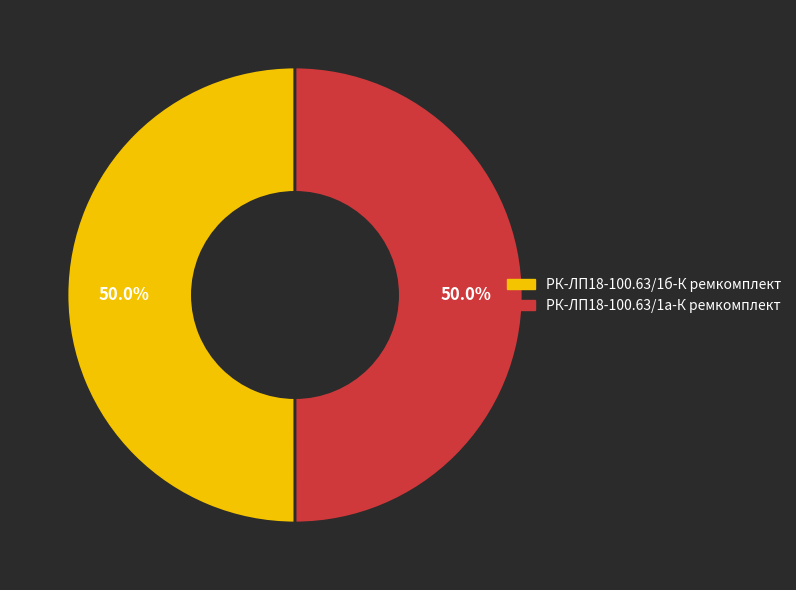

What percentage is the РК-ЛП18-100.63/1б-К ремкомплект slice, to the nearest percent?

50%